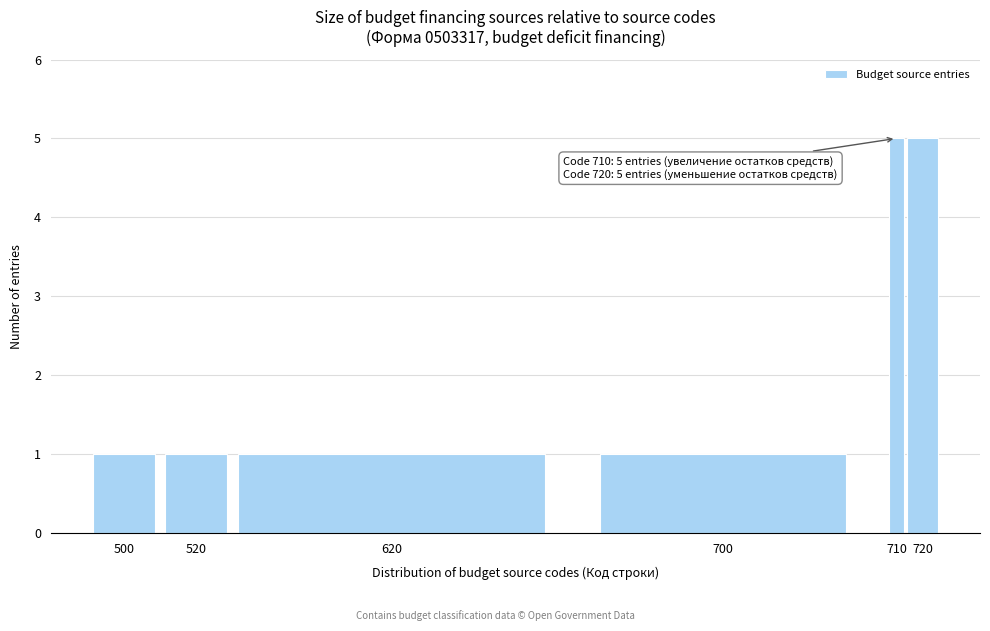

Reading left to right, transcribe all the data shown in this chart.

1	1	1	1	5	5